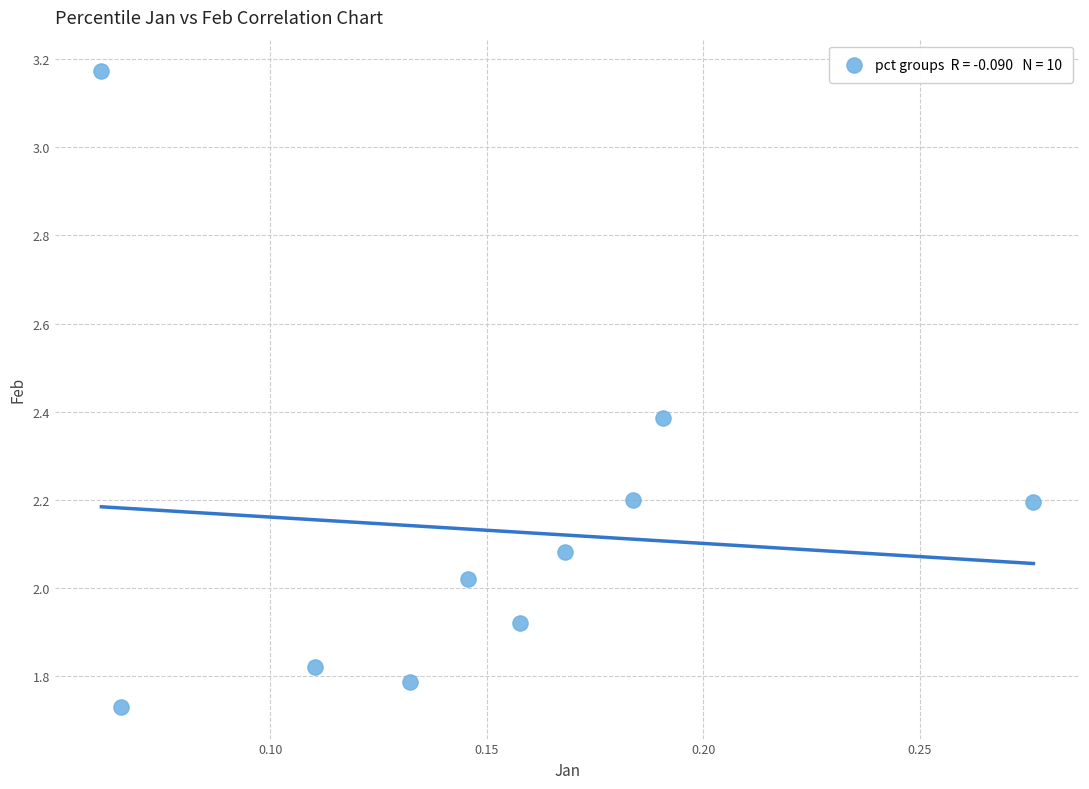

What is the range of Y values (max minus min)?

1.4